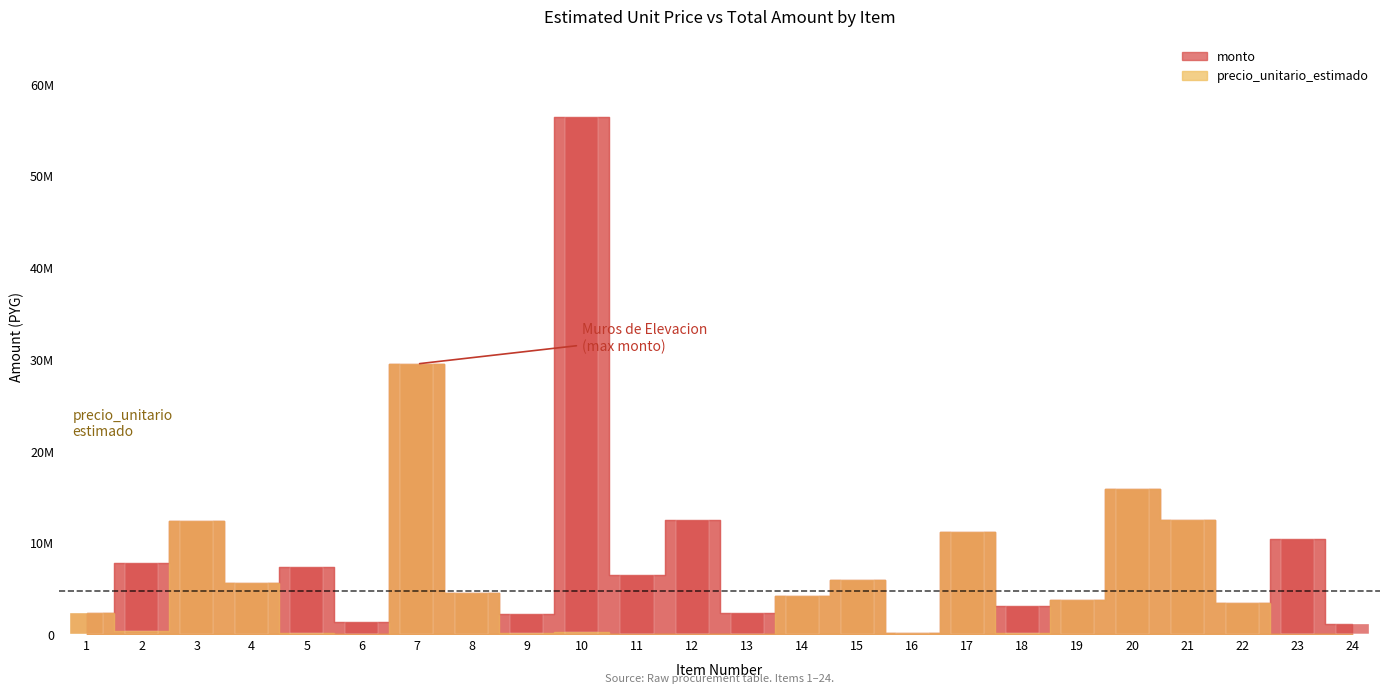

What are all the series names shown in the legend?

precio_unitario_estimado, monto